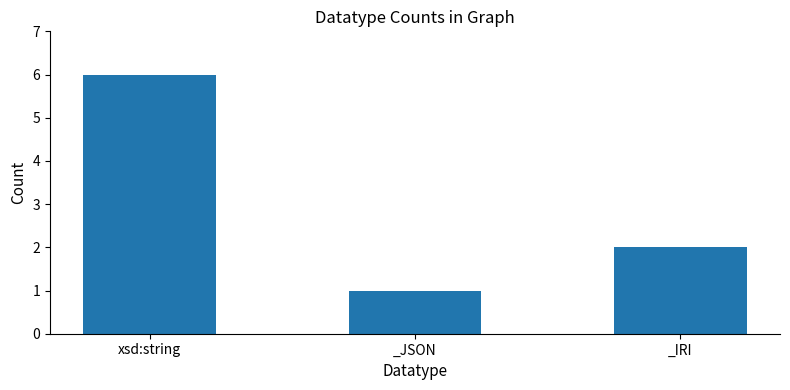

The chart shows a value of 3 at _IRI. True or false?

False